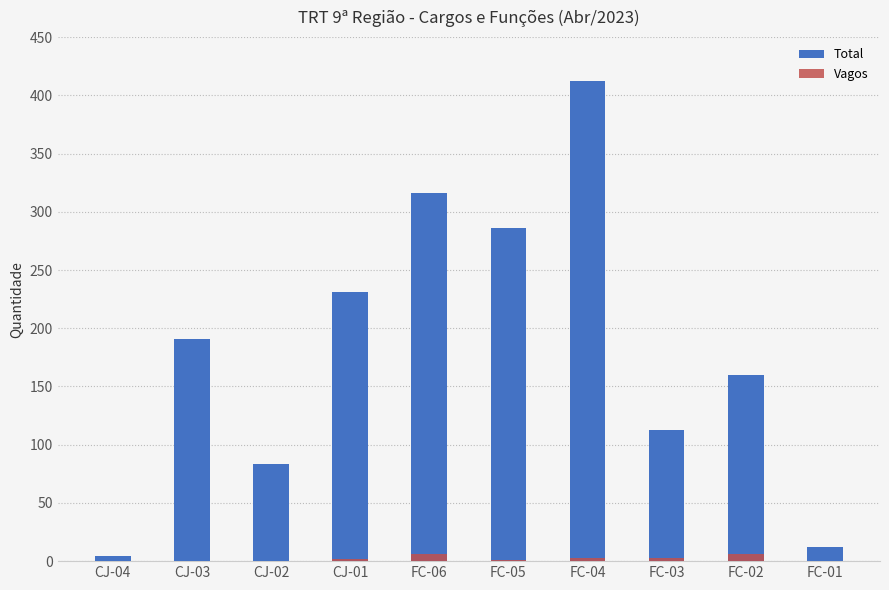

List the series in order of their peak value, highest first.

Total, Vagos